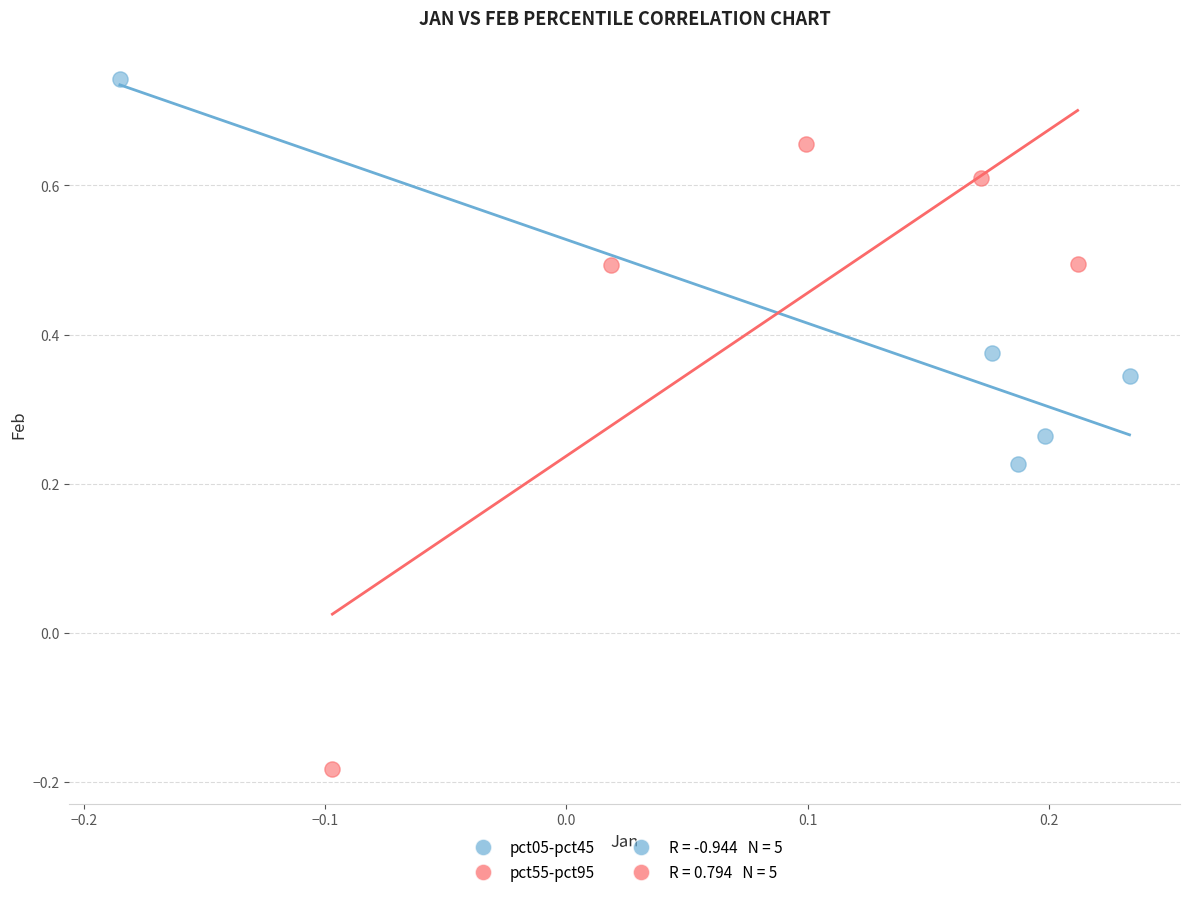

Which series has the widest spread of Y values?

pct55-pct95